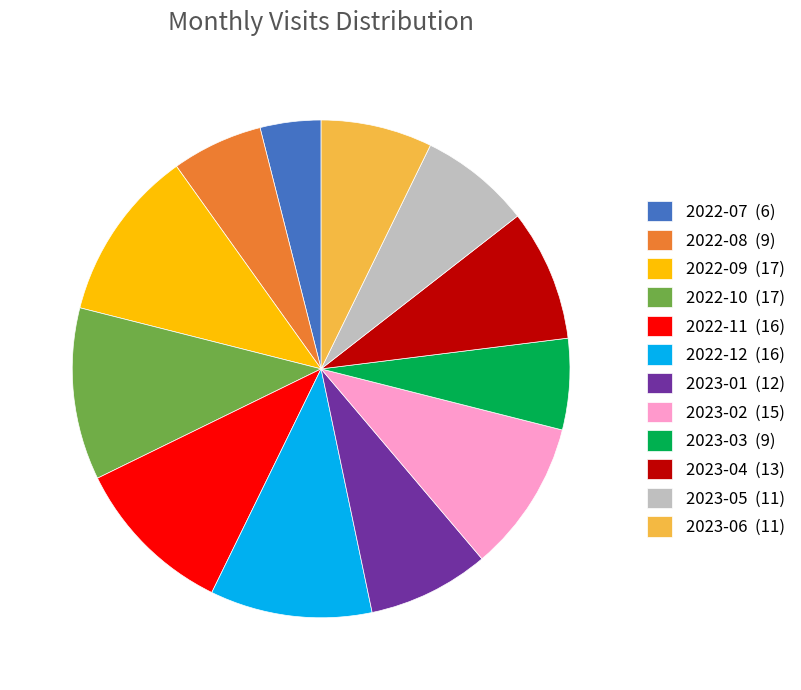

Approximately how many times larger is the value at 2023-01 (12) compared to 2022-11 (16)?

0.8